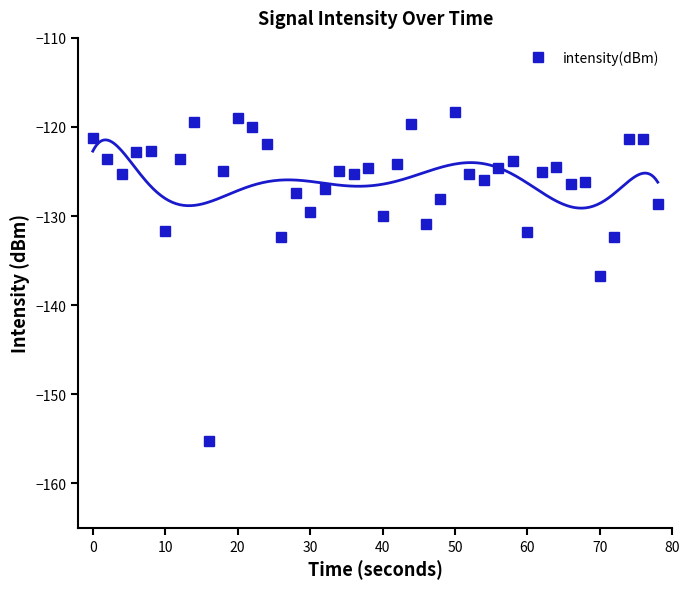

Is it true that intensity(dBm) equals -156.4 at 20?

False